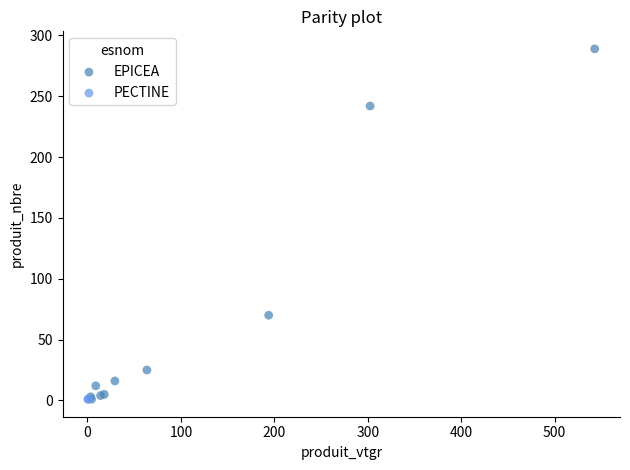

What are all the series names shown in the legend?

EPICEA, PECTINE